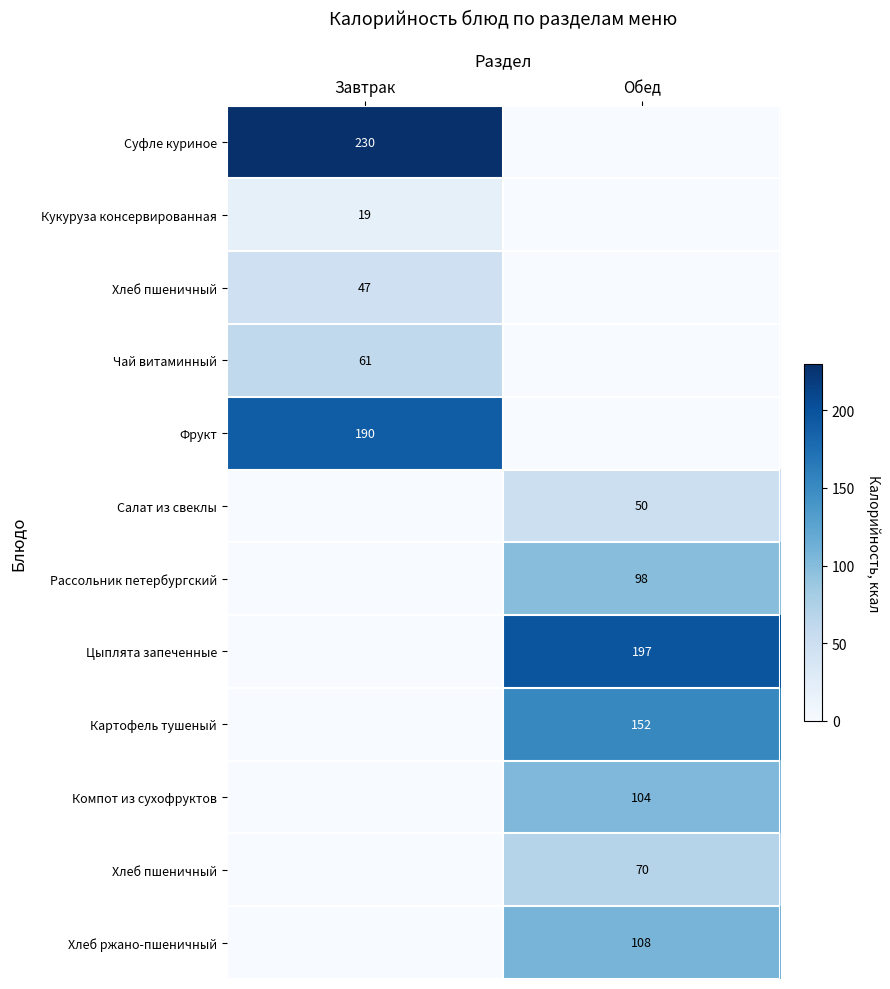

What is the total value across all series at Обед?

779